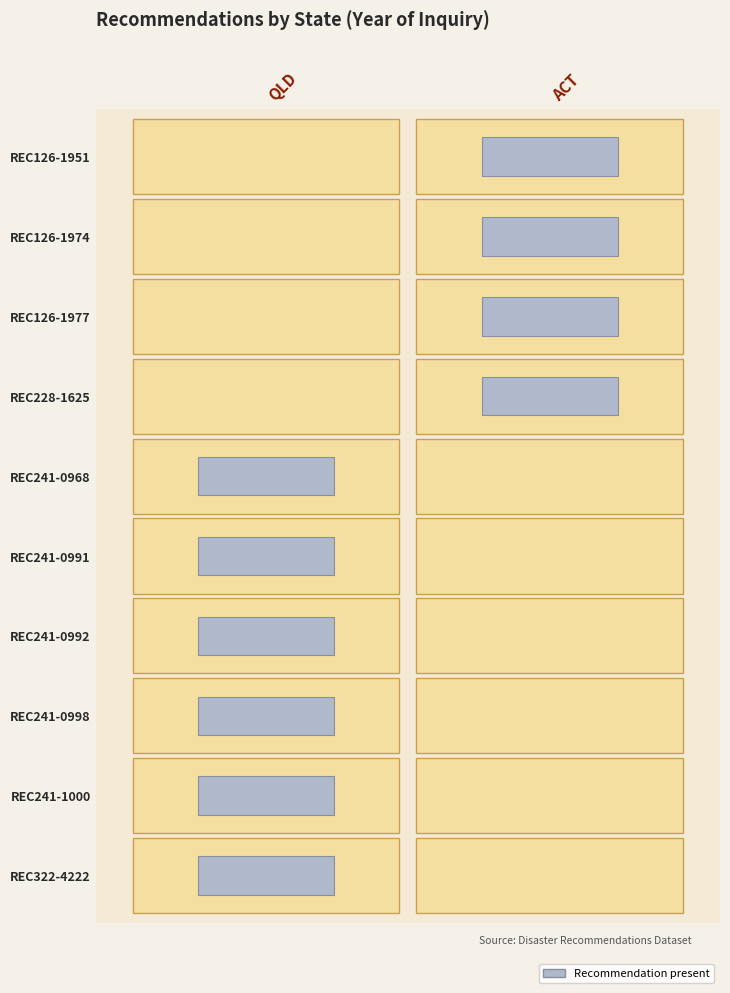

At which label is QLD closest to 1010?

REC241-1000